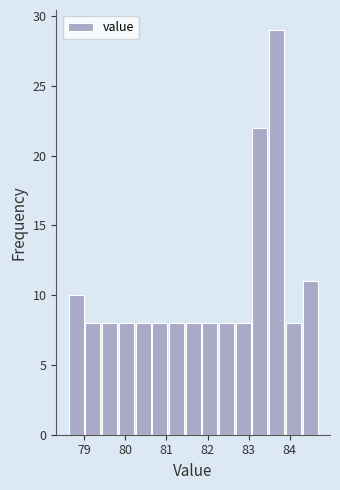

What is the height of the bar covering 80.2 to 80.6 on the x-axis? Neither the bar edges nor the heights are printed on the chart, so give them approximately, as read against the axes.

8